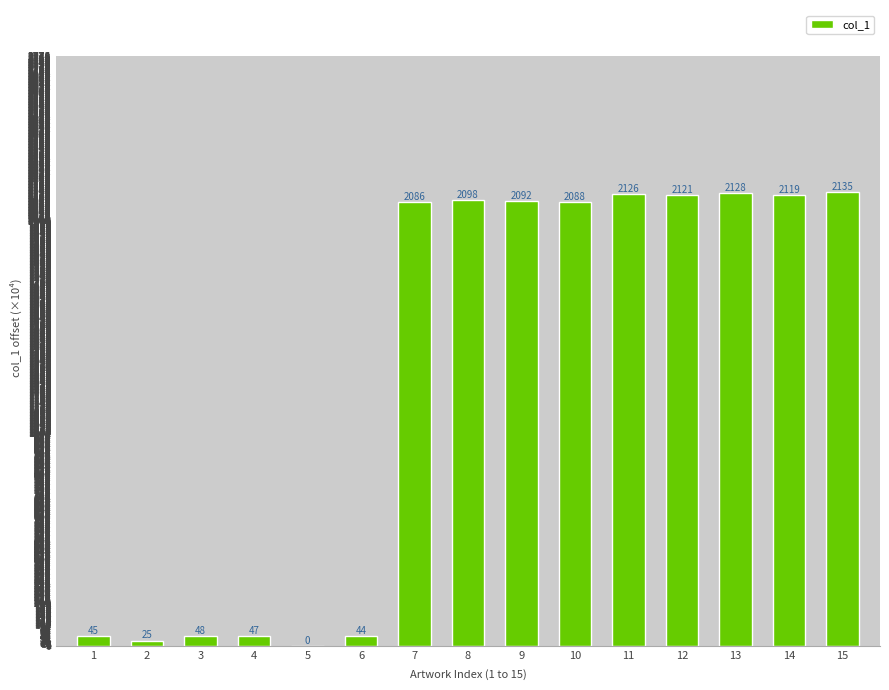

What is the greatest value displayed?

2135.2